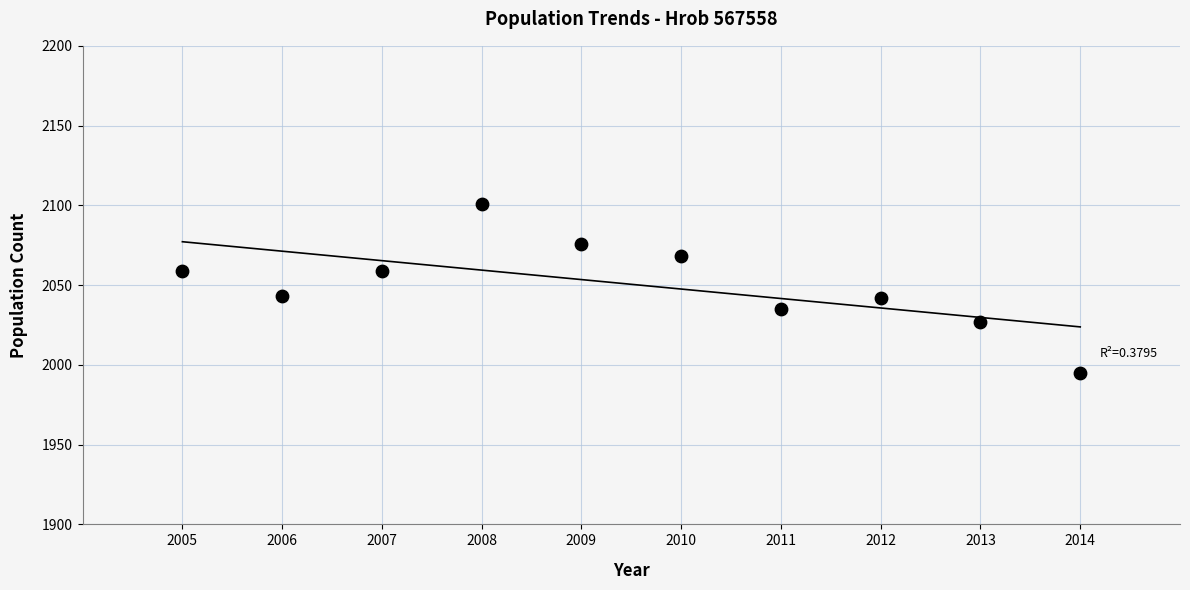

What is the average X value?

2010